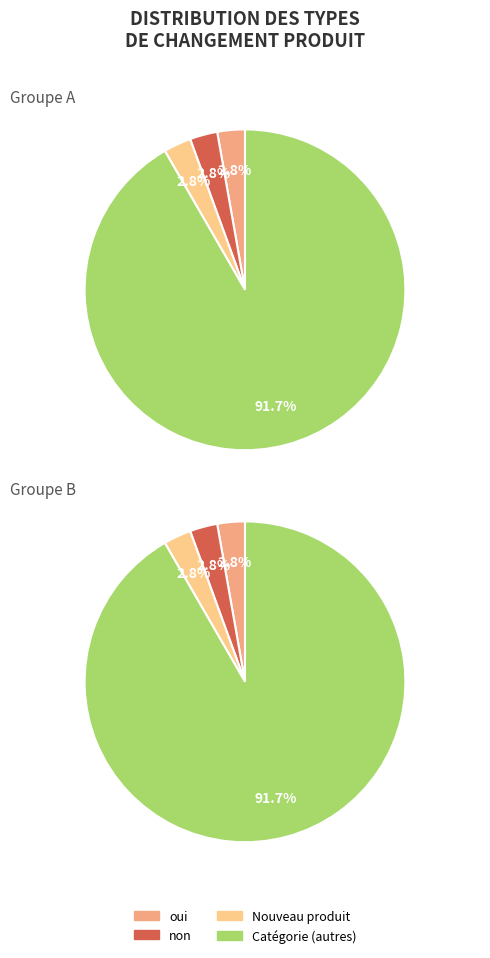

What percentage do 0 (autres) and non together represent?

94.4%